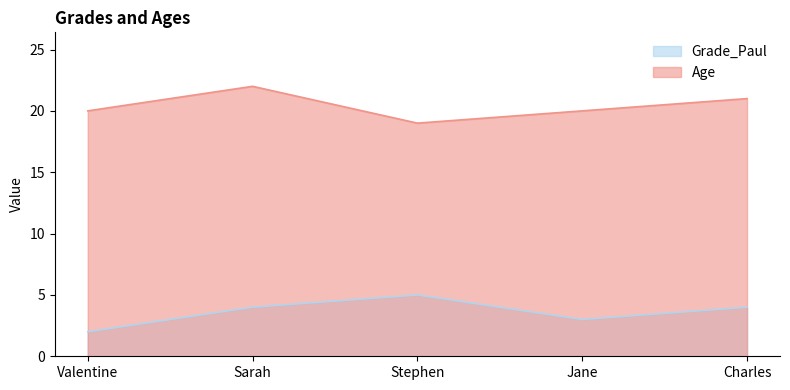

What is the label of the 5th point from the right?

Valentine